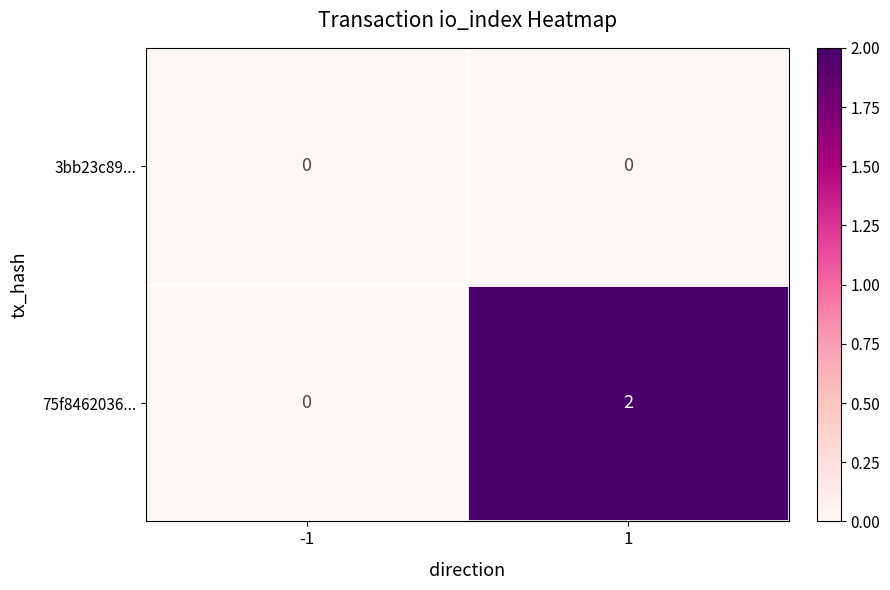

Reading right to left, list all the values displayed in this chart.

3bb23c89...: 0	0
75f8462036...: 2	0